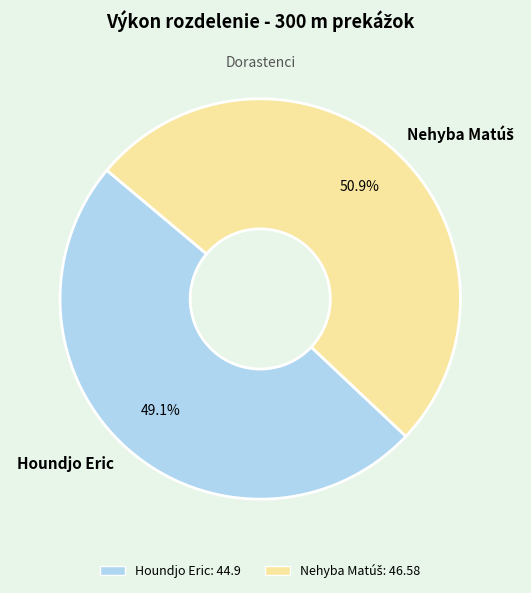

Does any single category account for the majority?

Yes